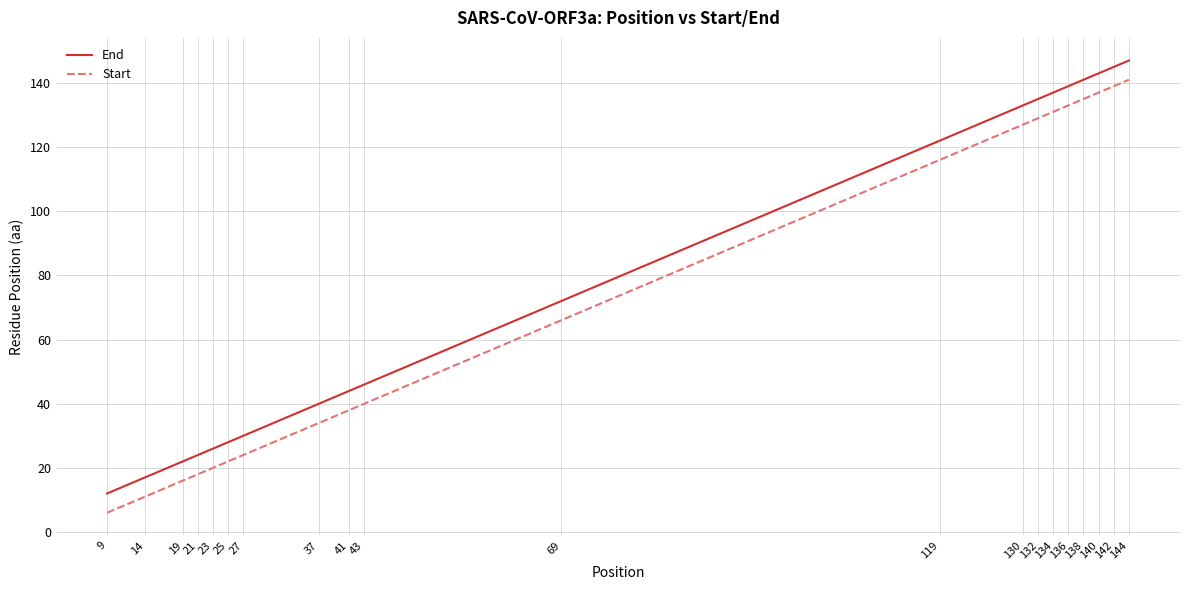

What is the lowest value of the Start series?

6